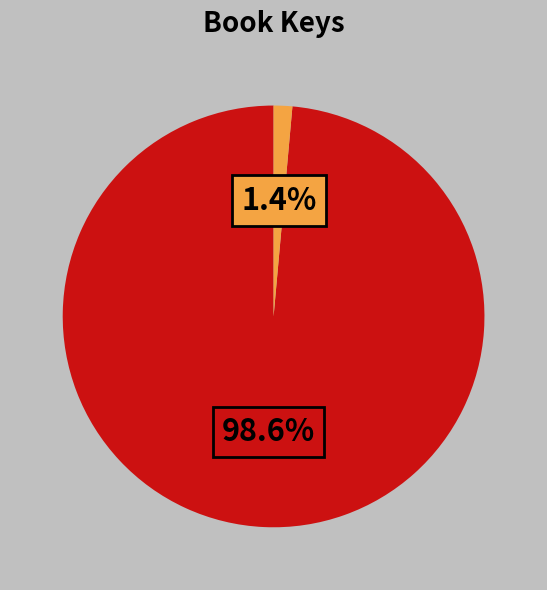

Count the number of slices in the pie.

2